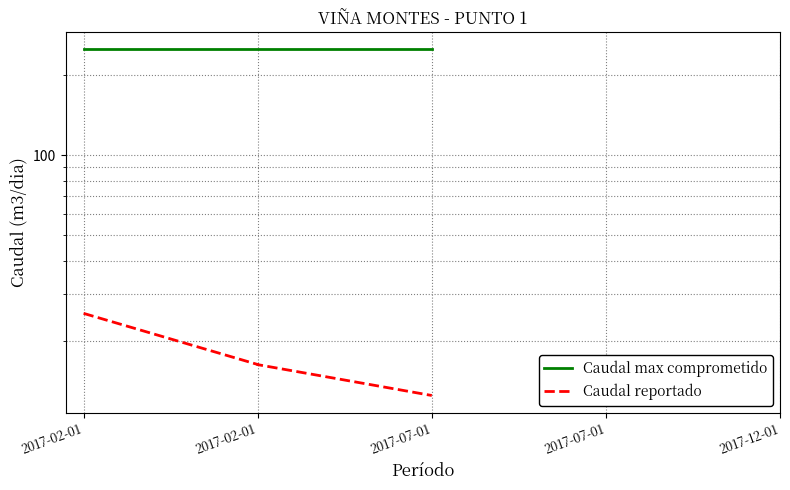

What is the label of the 3rd point from the left?

2017-02-01